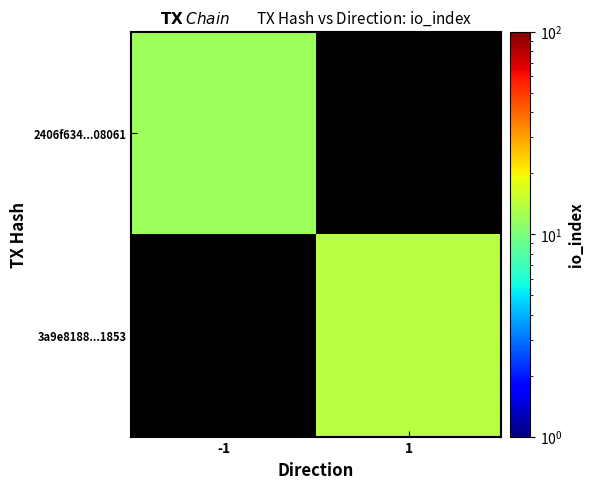

The 2406f634...08061 series shows 20.0 at -1. True or false?

False